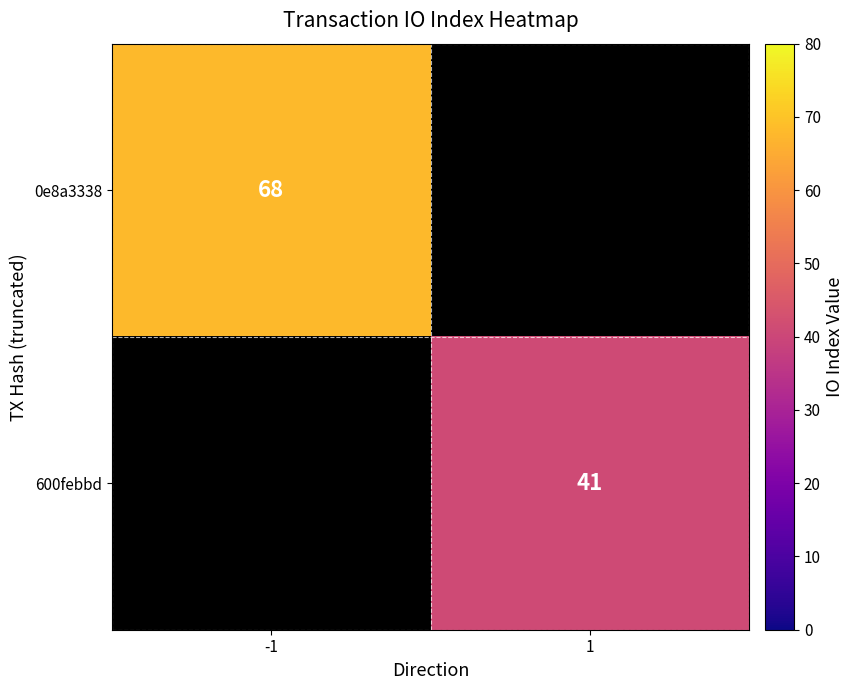

Which label corresponds to the smallest value in the chart?

1